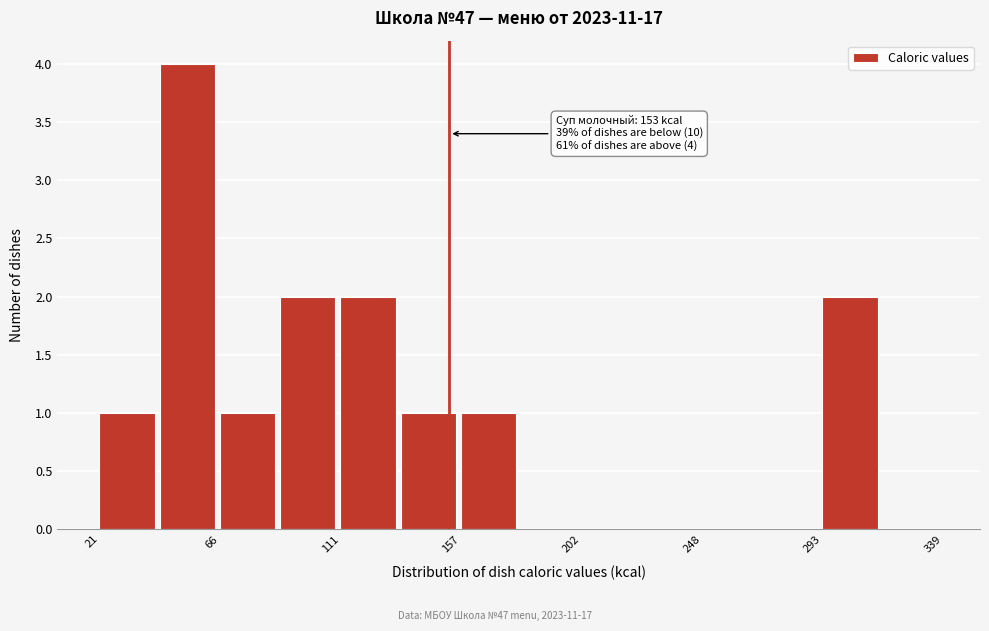

Which range on the x-axis has the tallest bar?

45 to 65